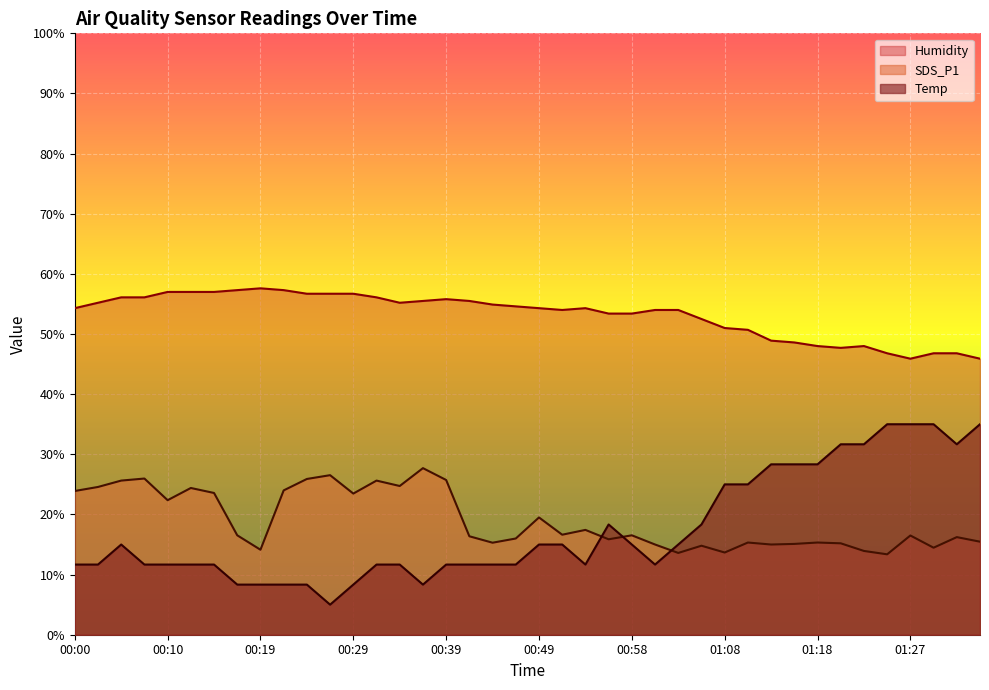

Rank the series by their maximum value, from lowest to highest.

SDS_P1, Temp, Humidity